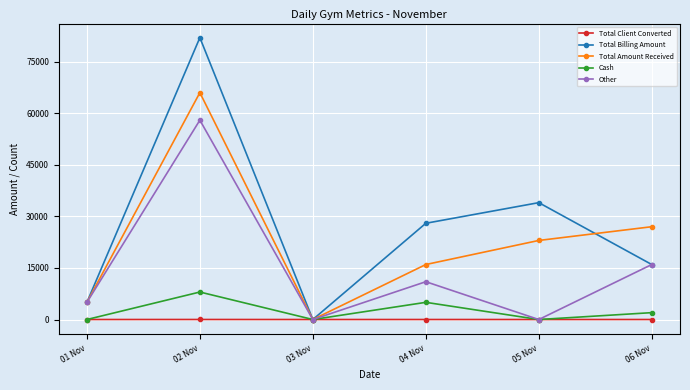

What is the difference between the highest and lowest values at 04 Nov?

27992